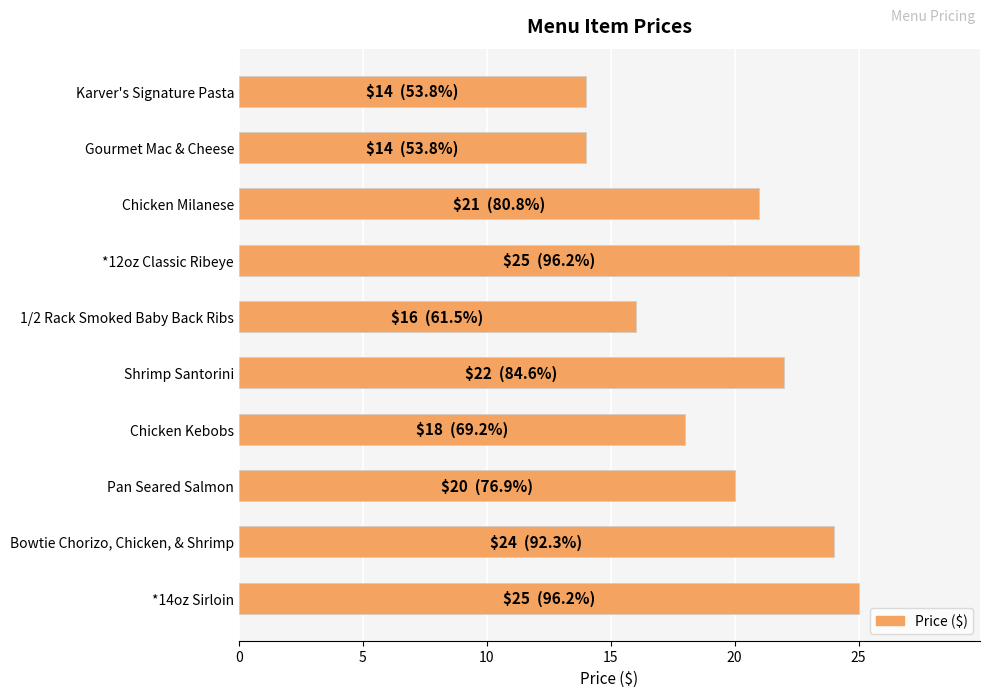

What is the minimum value shown in the chart?

14